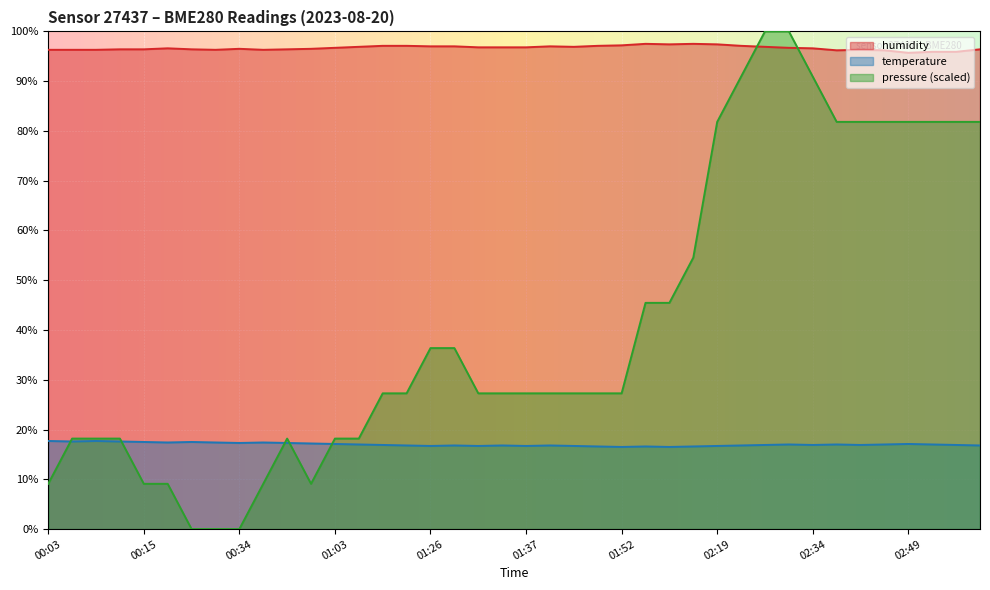

What is the average value of the humidity series?

96.7